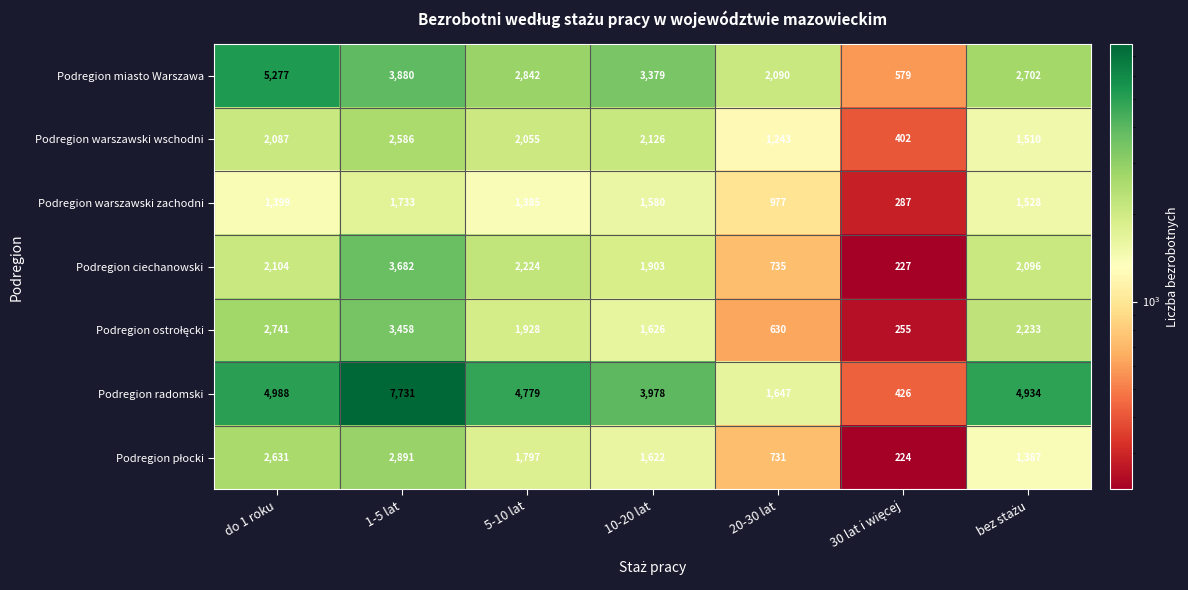

Where does the Podregion miasto Warszawa series first go above 2842?

do 1 roku